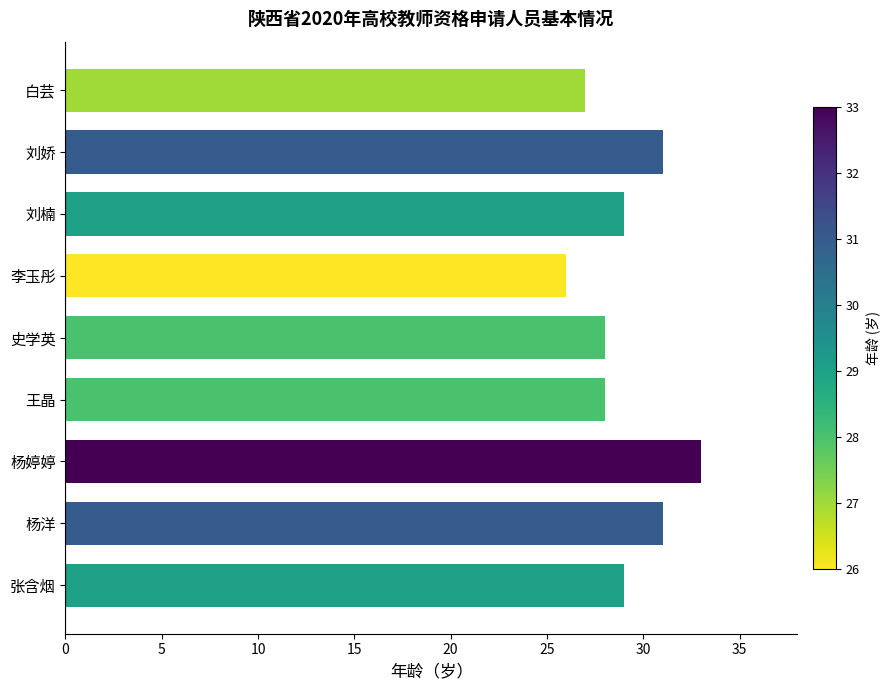

True or false: the data shows 26 at 李玉彤.

True